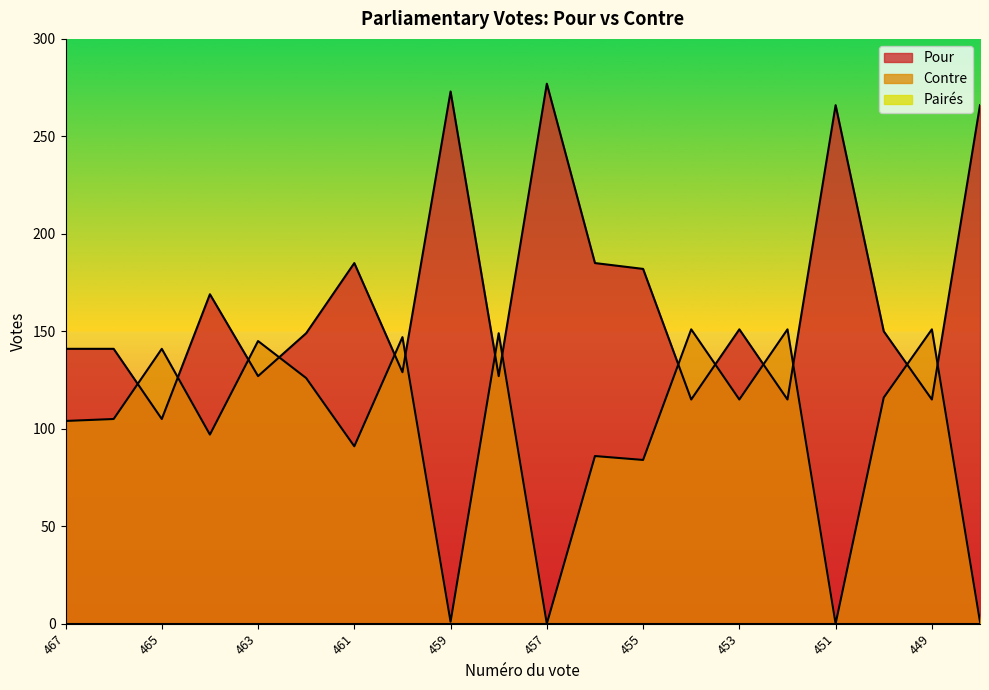

The Pour series shows 151 at 453. True or false?

True